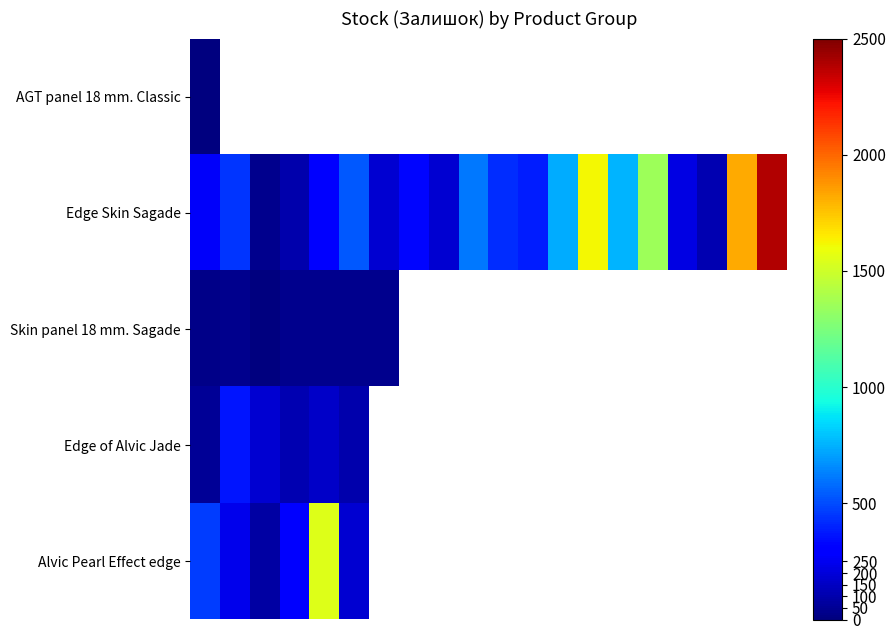

Between 15 and 12, which is larger?

12